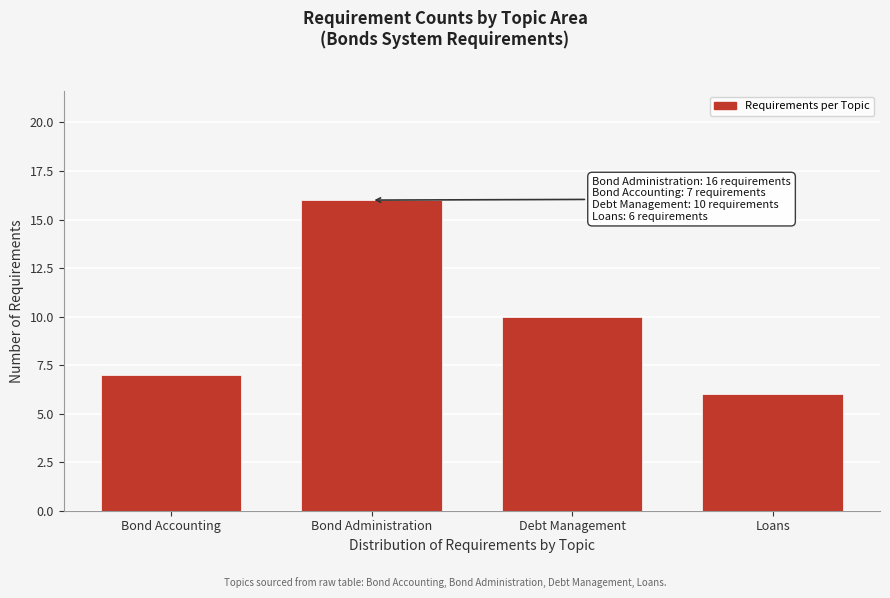

Reading left to right, list all the values displayed in this chart.

7	16	10	6